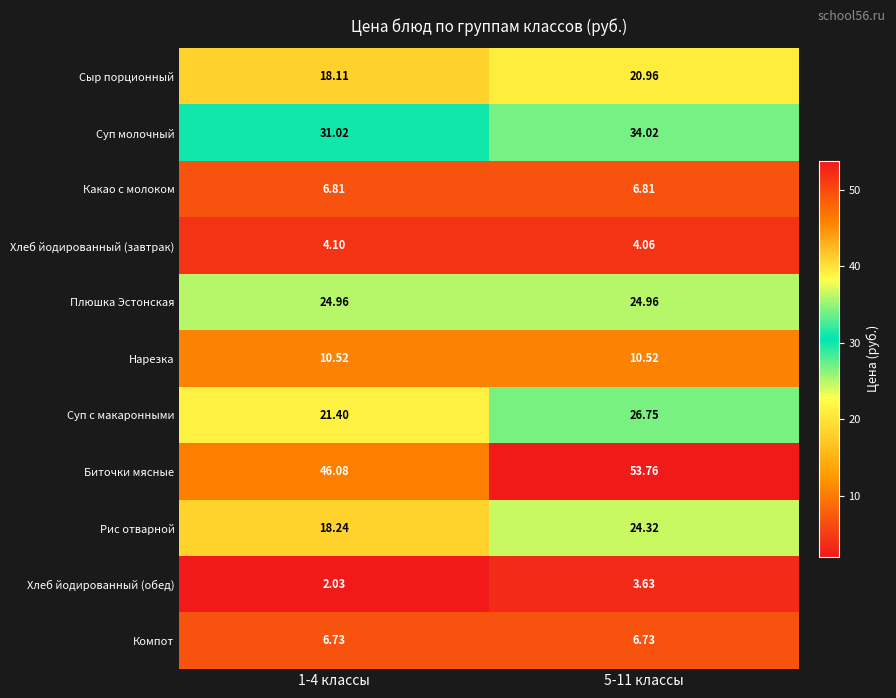

Which series has the largest total across all categories?

Биточки мясные